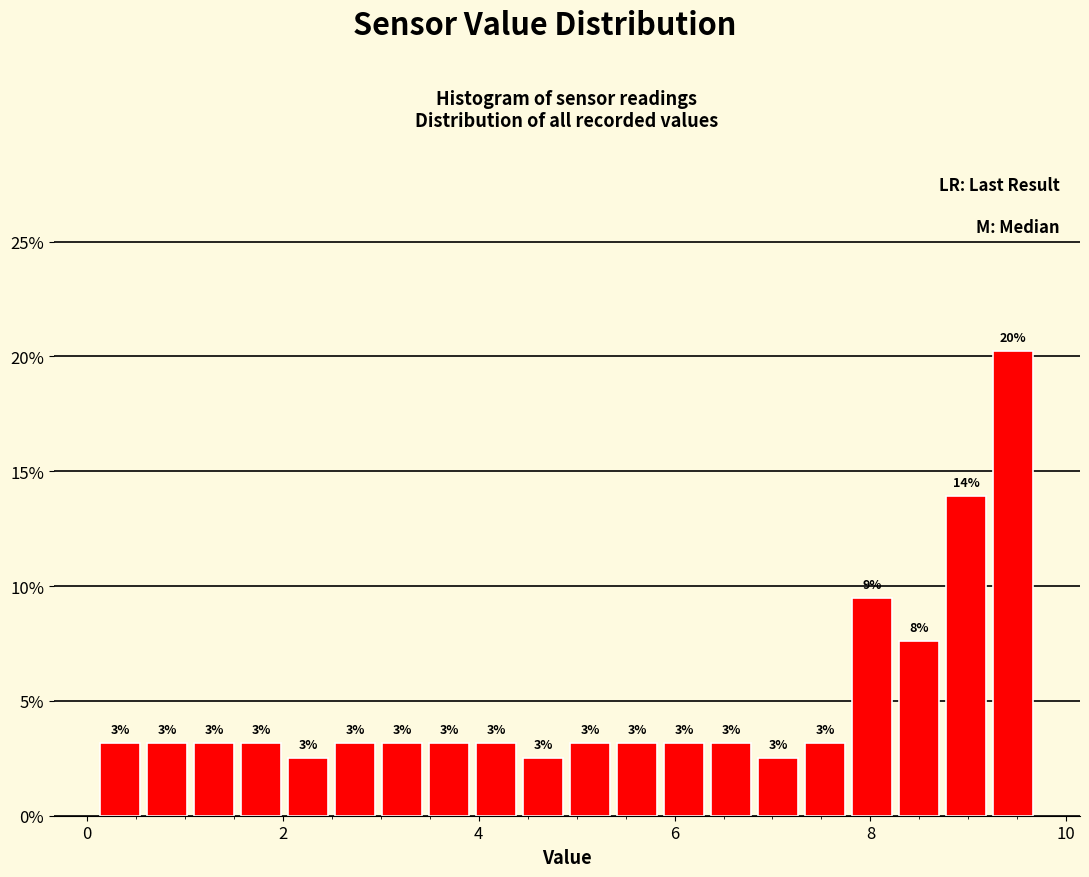

Around what value on the x-axis is the tallest bar? Give the approximate position of its centre, as read against the axis.

9.4